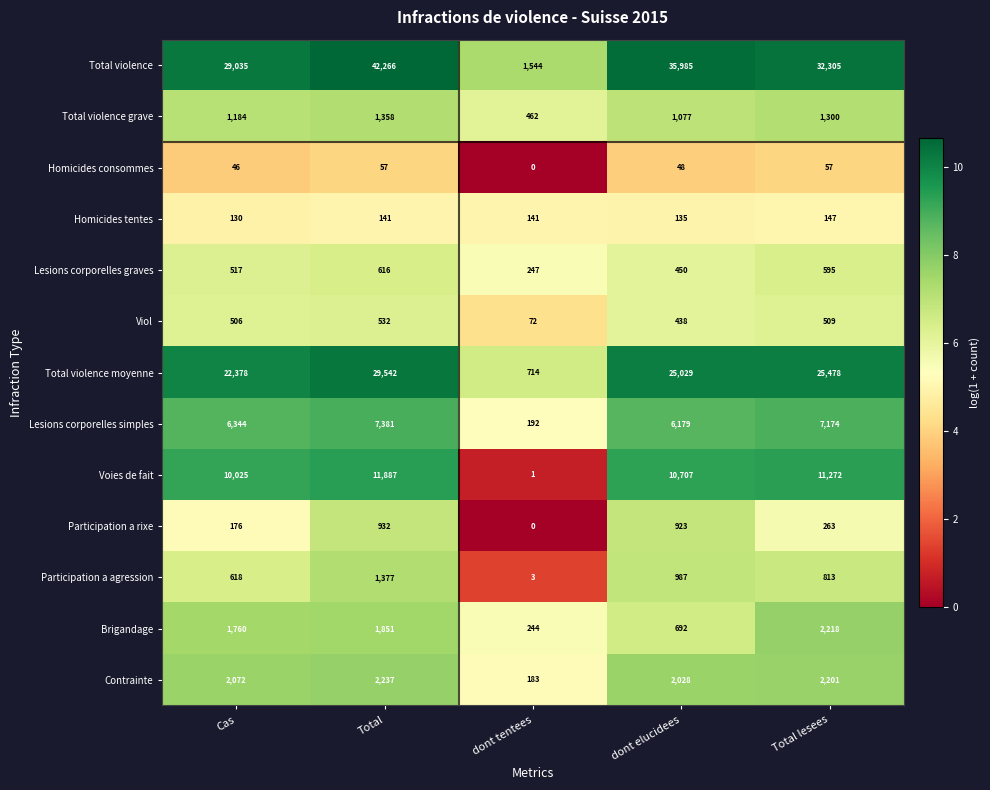

What is the total value across all series at dont tentees?

3803